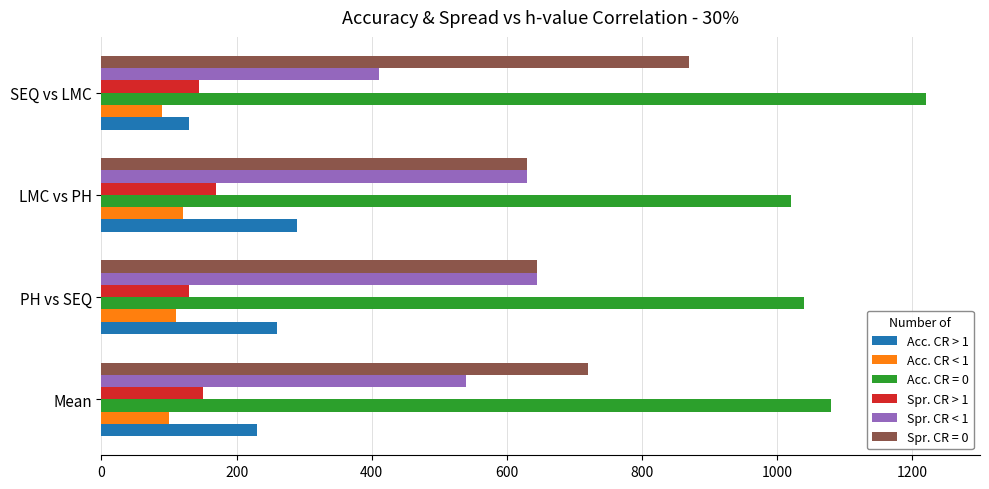

Where is Acc. CR > 1 nearest to the value 210?

Mean